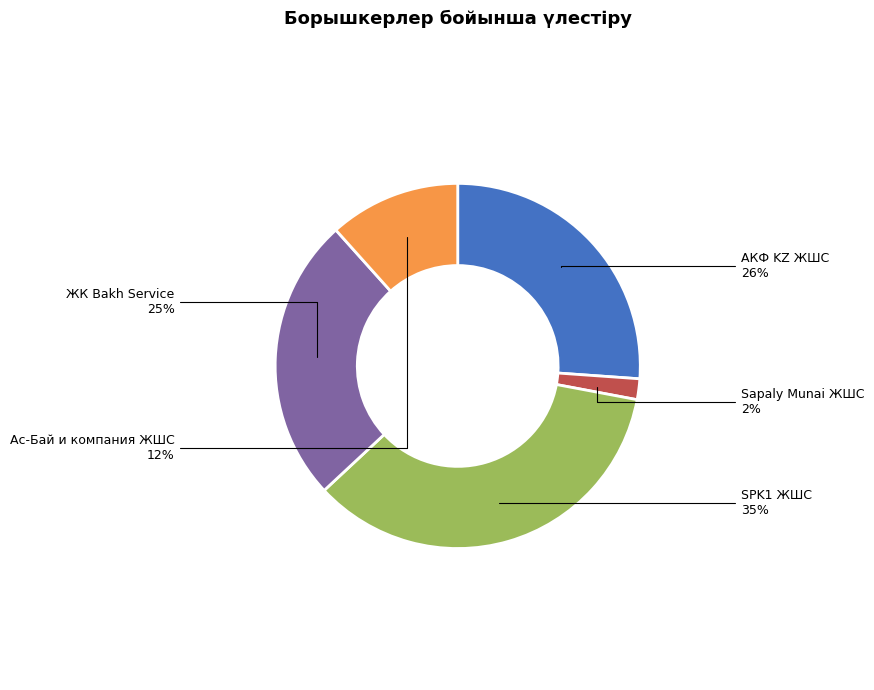

To the nearest percent, what is the average slice percentage?

20%